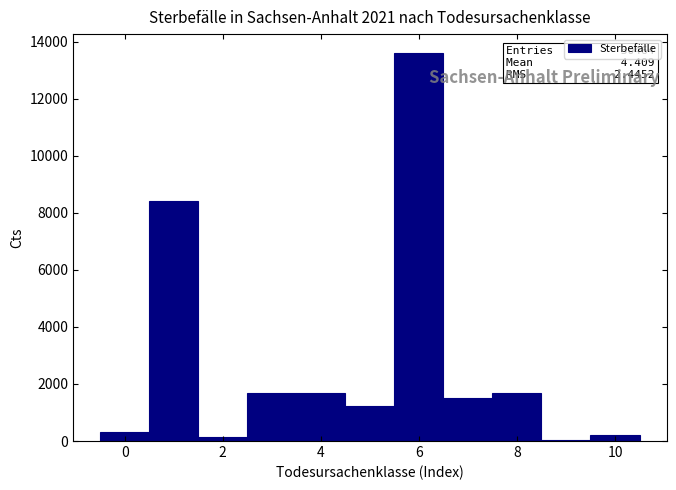

Which range on the x-axis has the tallest bar?

5.5 to 6.5